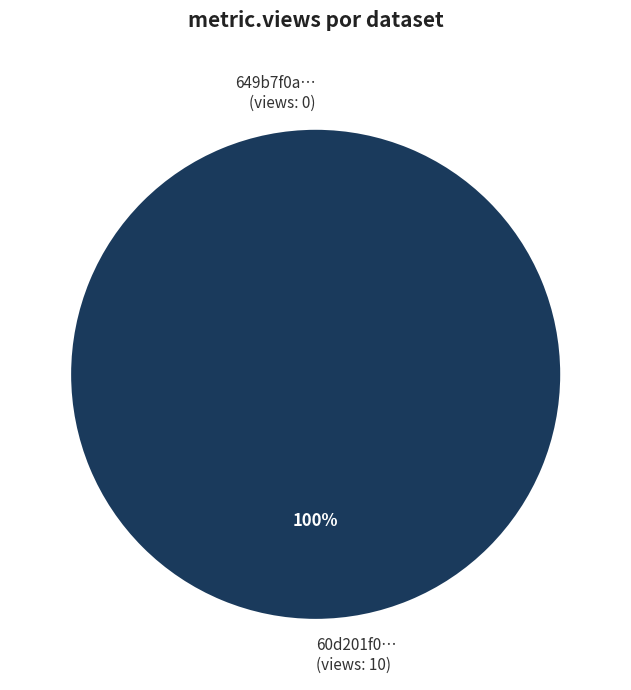

To the nearest percent, what is the difference between the largest and smallest slice percentages?

100%